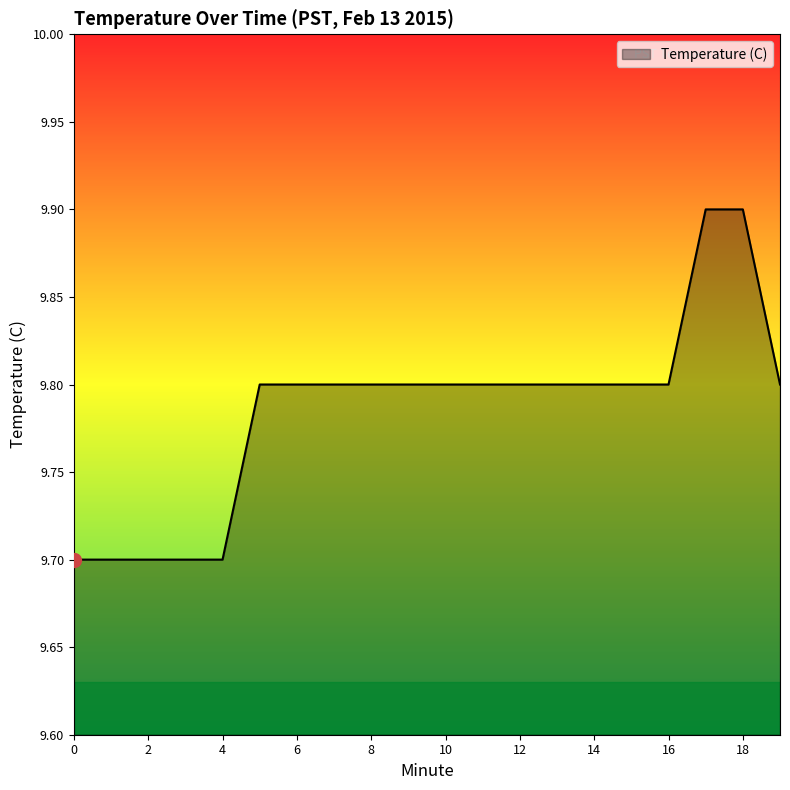

What is the minimum value shown in the chart?

9.7